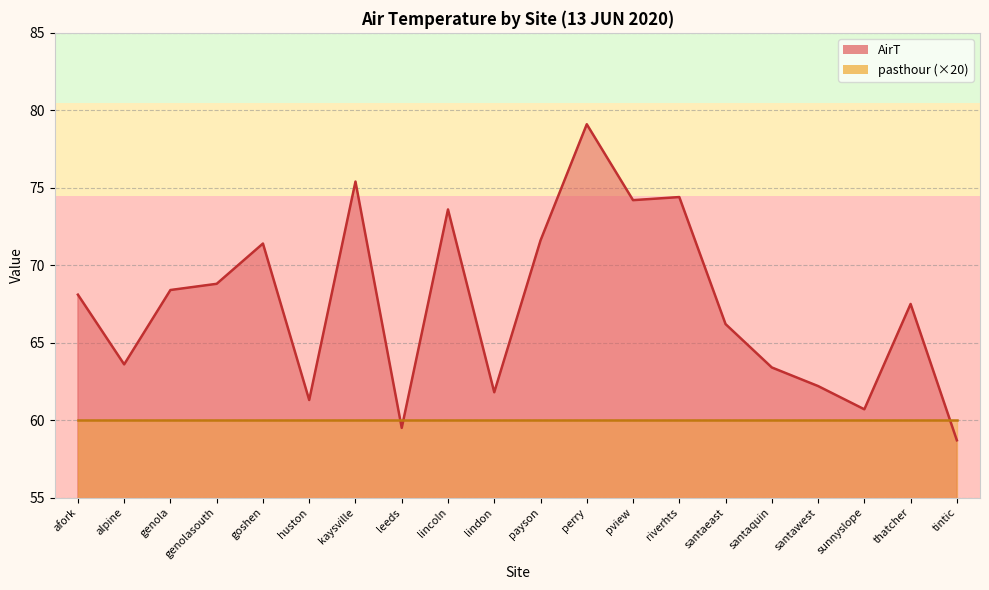

True or false: the data shows 68.4 at genola.

True